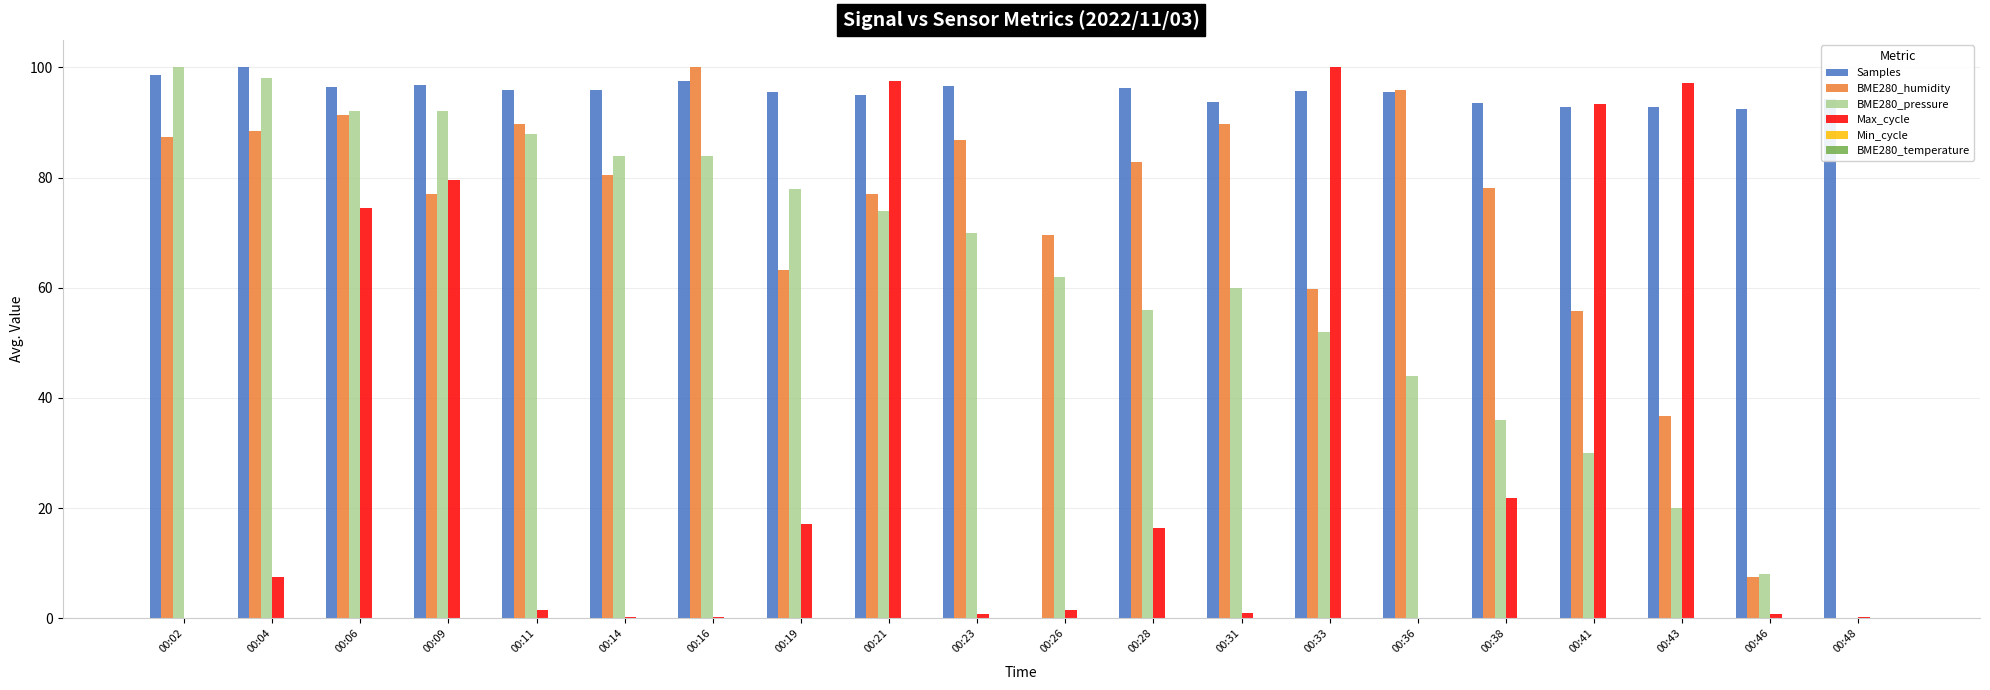

At which category is the sum across all series the highest?

00:06